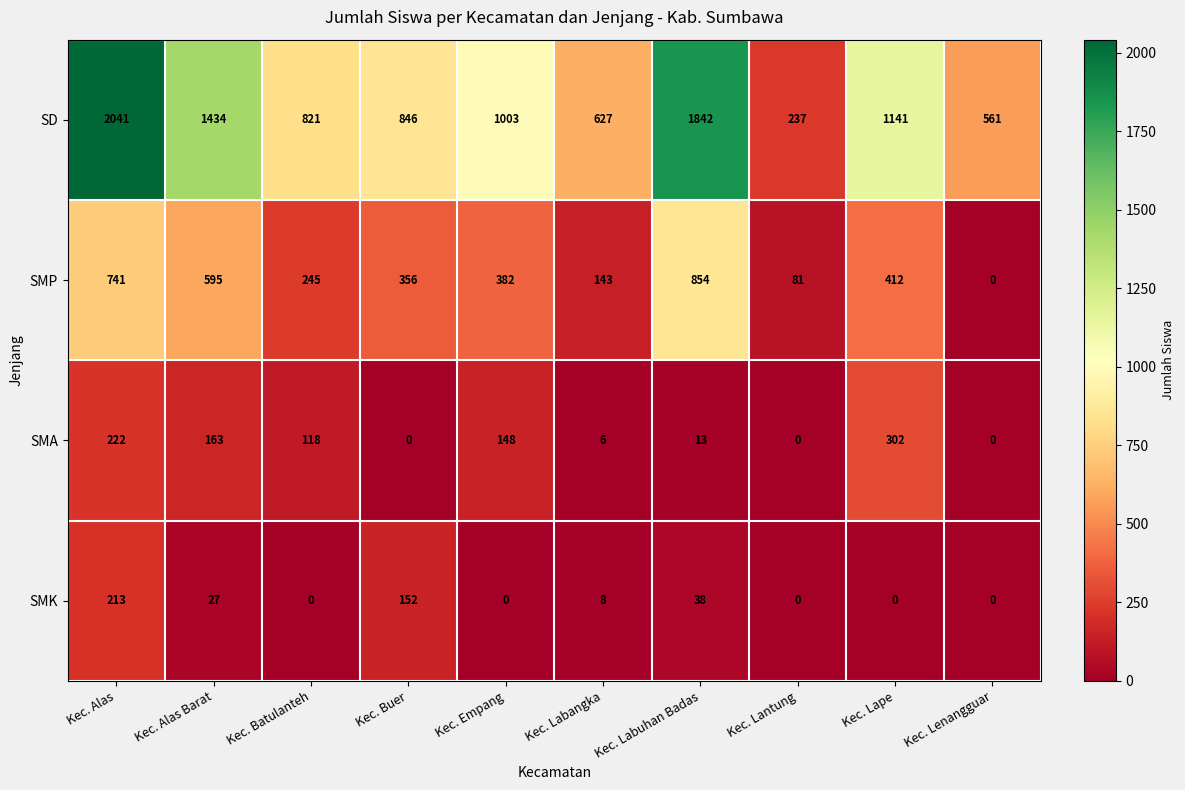

What is the total value across all series at Kec. Labangka?

784